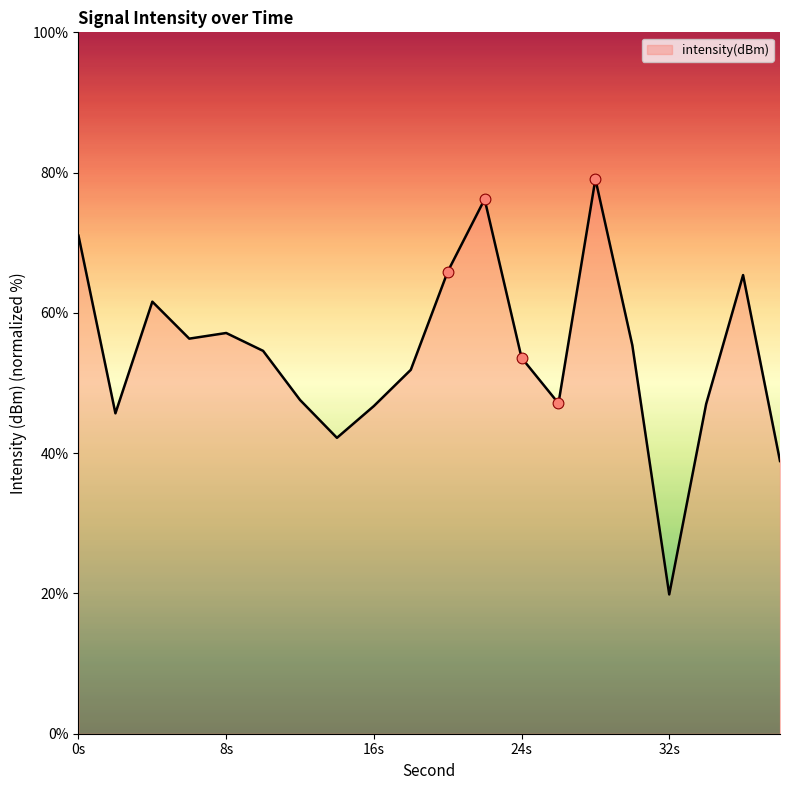

What is the greatest value displayed?

79.1